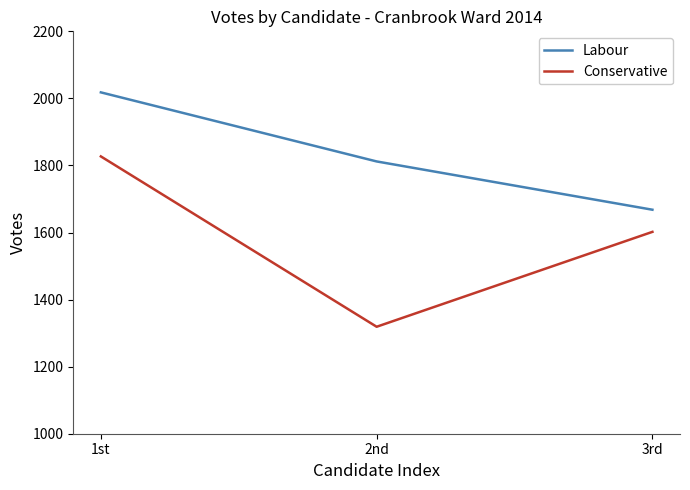

The Labour series shows 2018 at 1st. True or false?

True